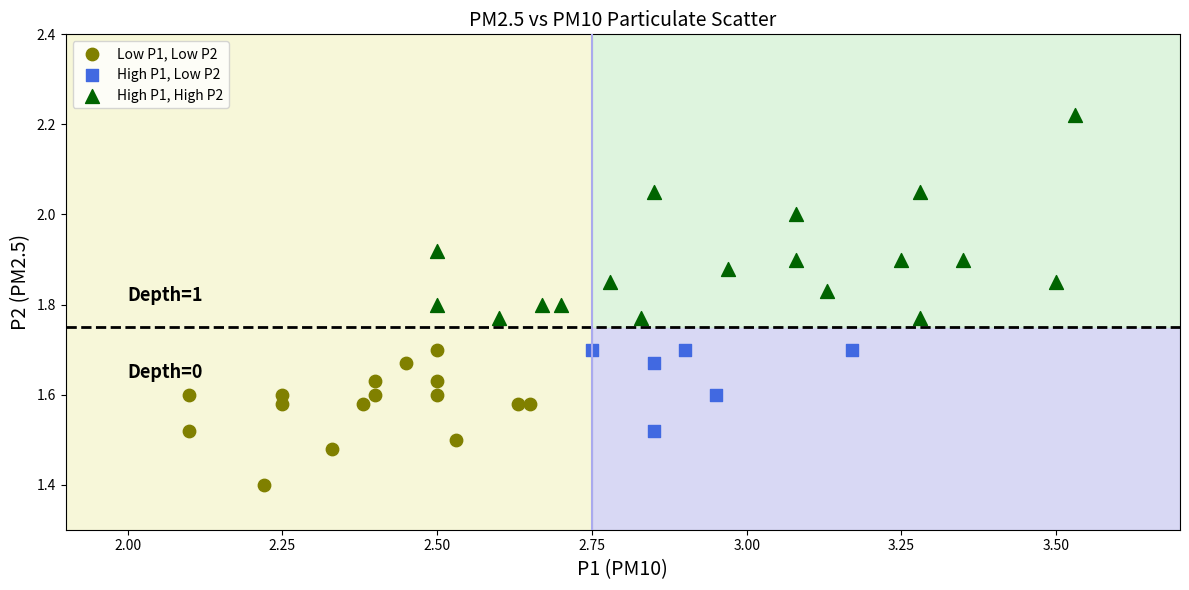

Which series contains the highest Y value?

High P1, High P2